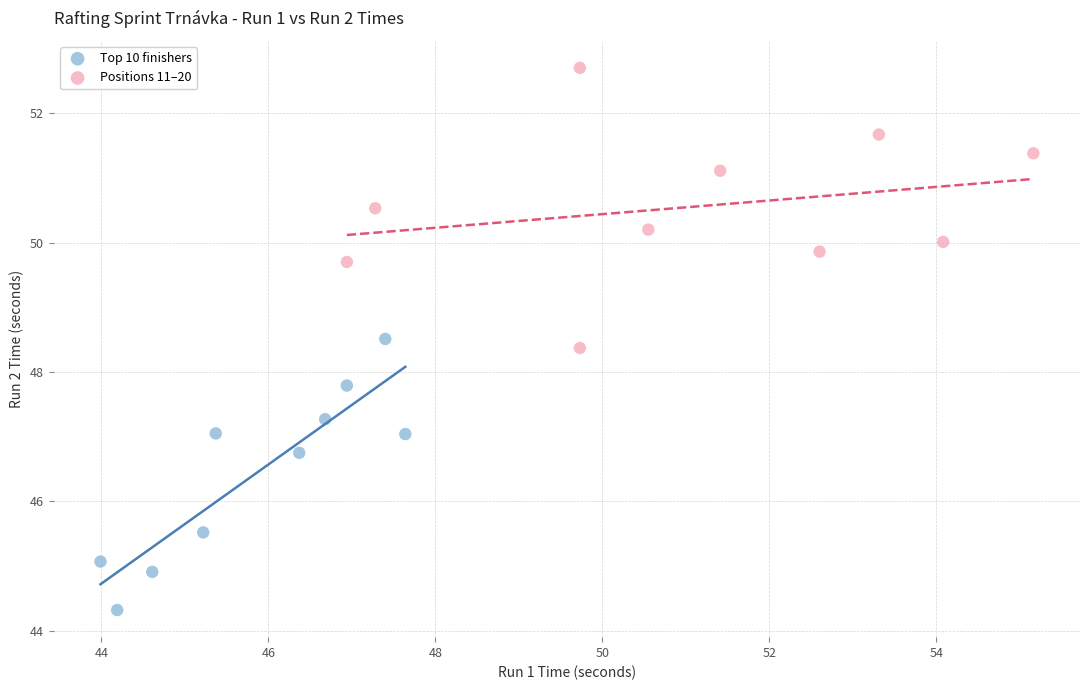

Which series reaches the minimum Y coordinate?

Top 10 finishers